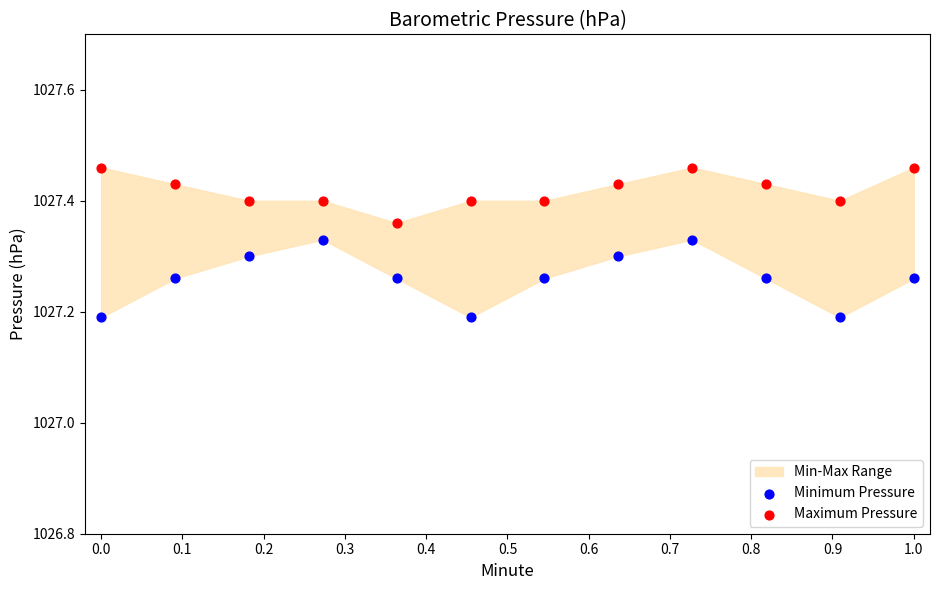

Which series reaches the maximum Y coordinate?

Maximum Pressure